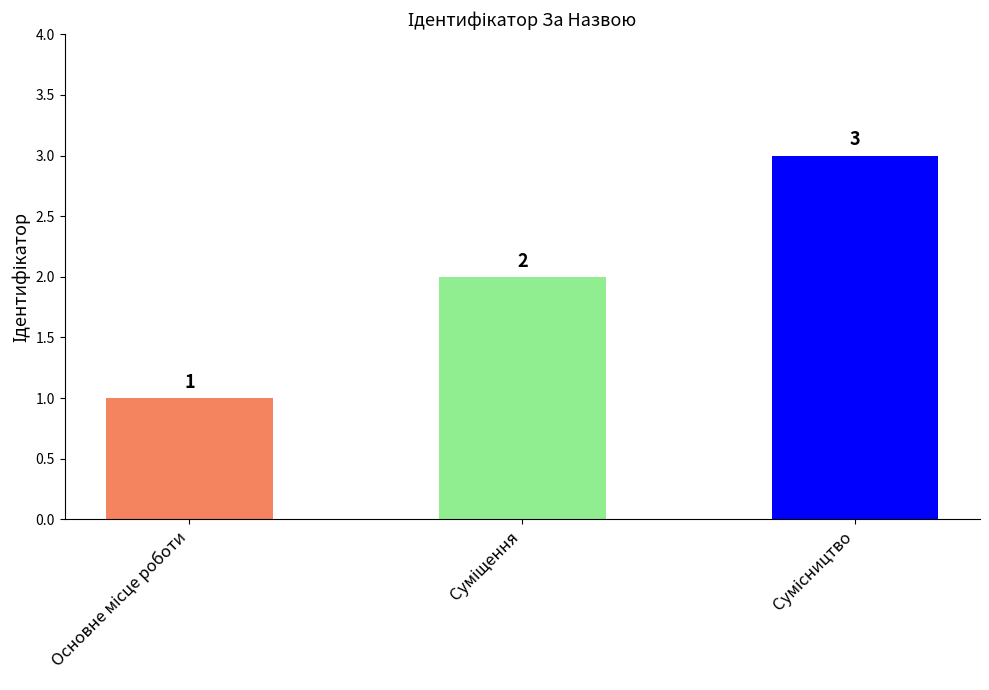

What is the sum of all values?

6